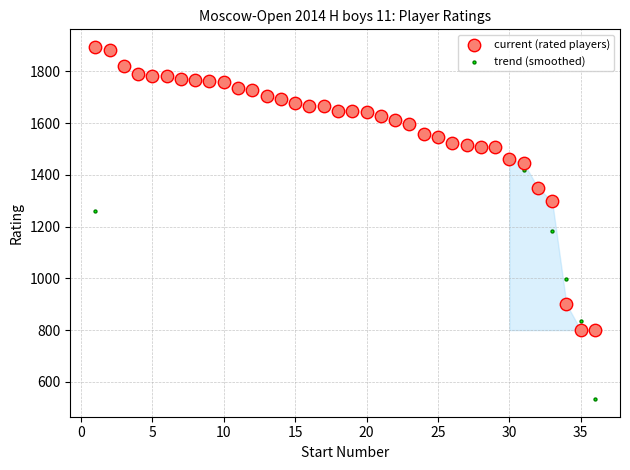

Which series reaches the maximum Y coordinate?

current (rated players)